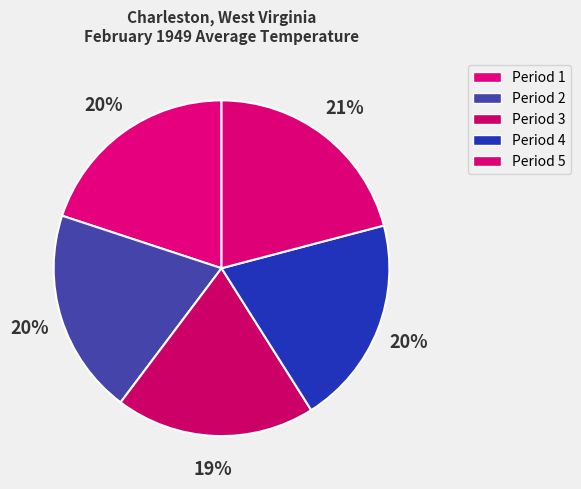

Rank the categories by value from highest to lowest.

Period 5, Period 4, Period 1, Period 2, Period 3